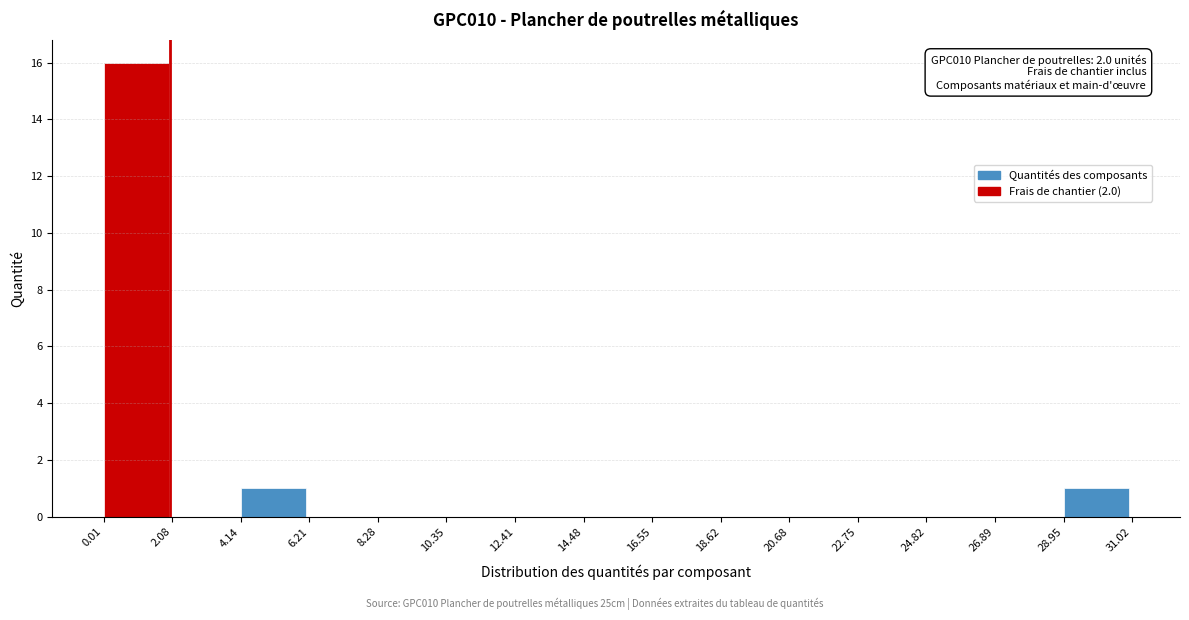

Which range on the x-axis has the tallest bar?

0.01 to 2.08